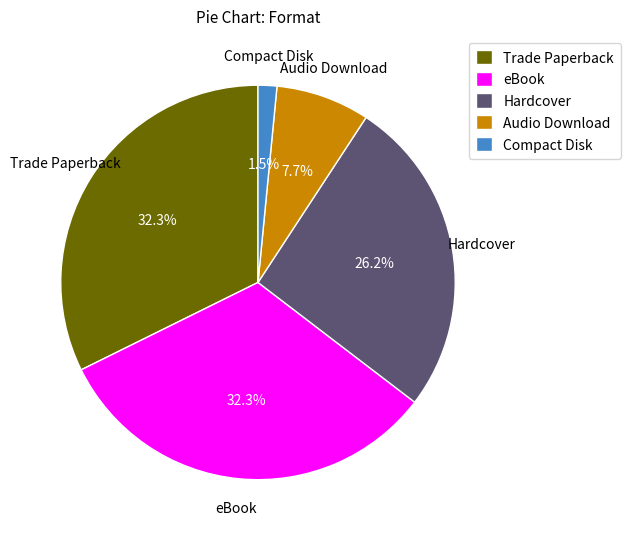

Is it true that Trade Paperback is 32% of the pie?

True